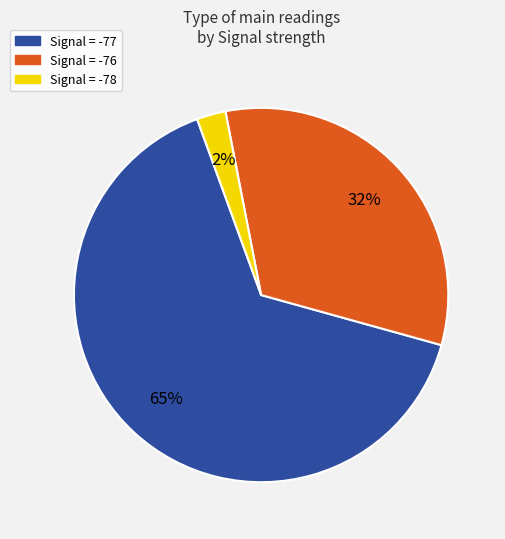

Does any single category account for the majority?

Yes